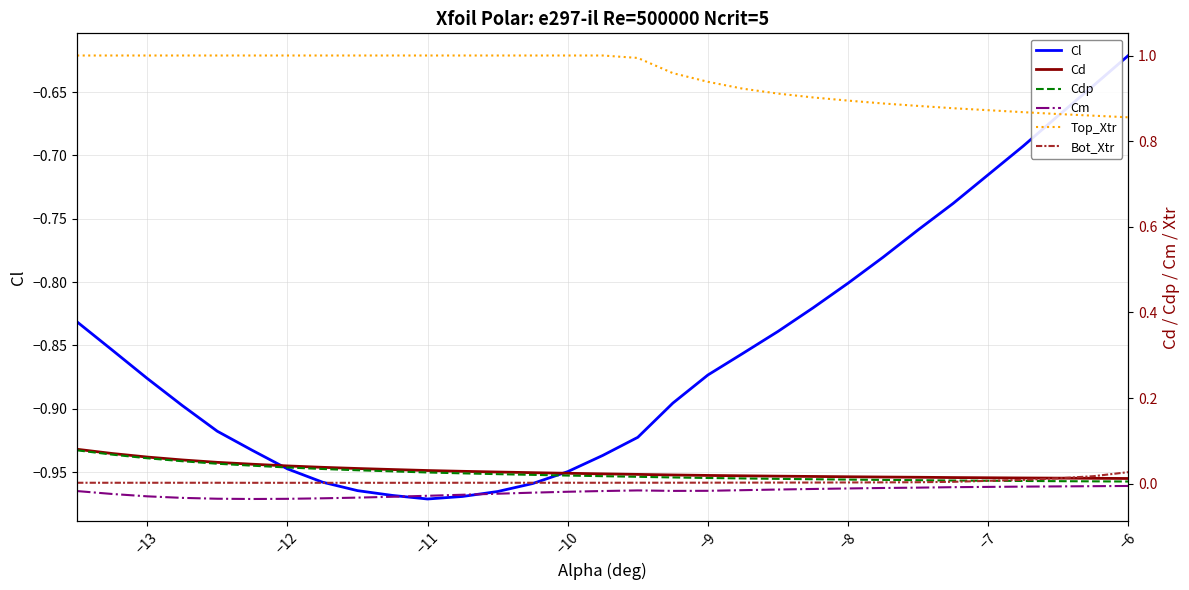

The value of Cl at −13 is -1.5. True or false?

False